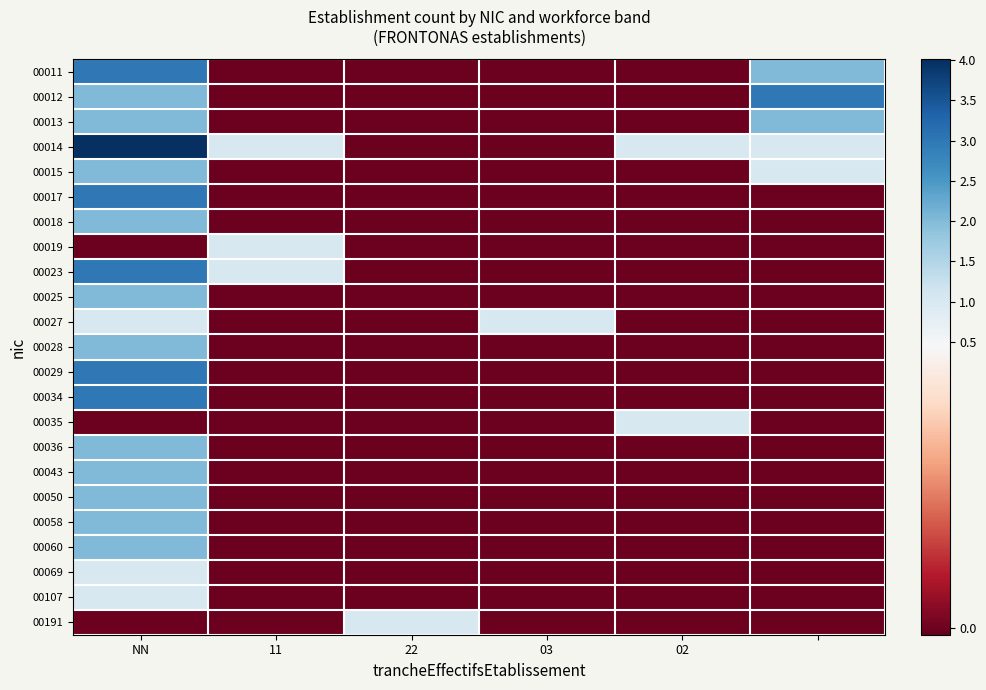

Which series has the widest spread of values?

00014